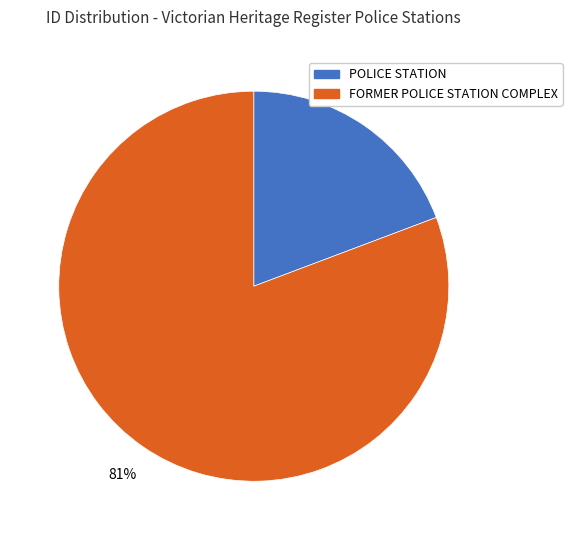

What is the smallest slice in the pie chart?

POLICE STATION